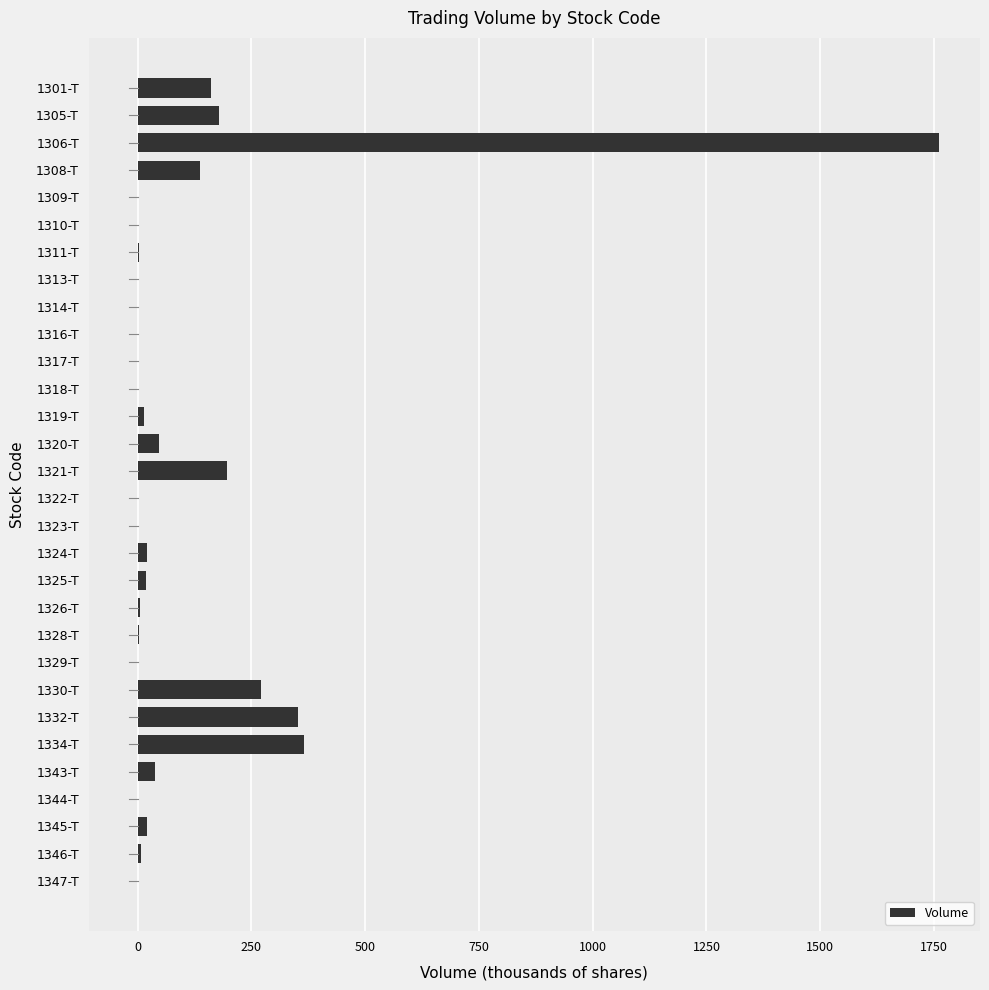

The value at 1306-T is 420.5. True or false?

False